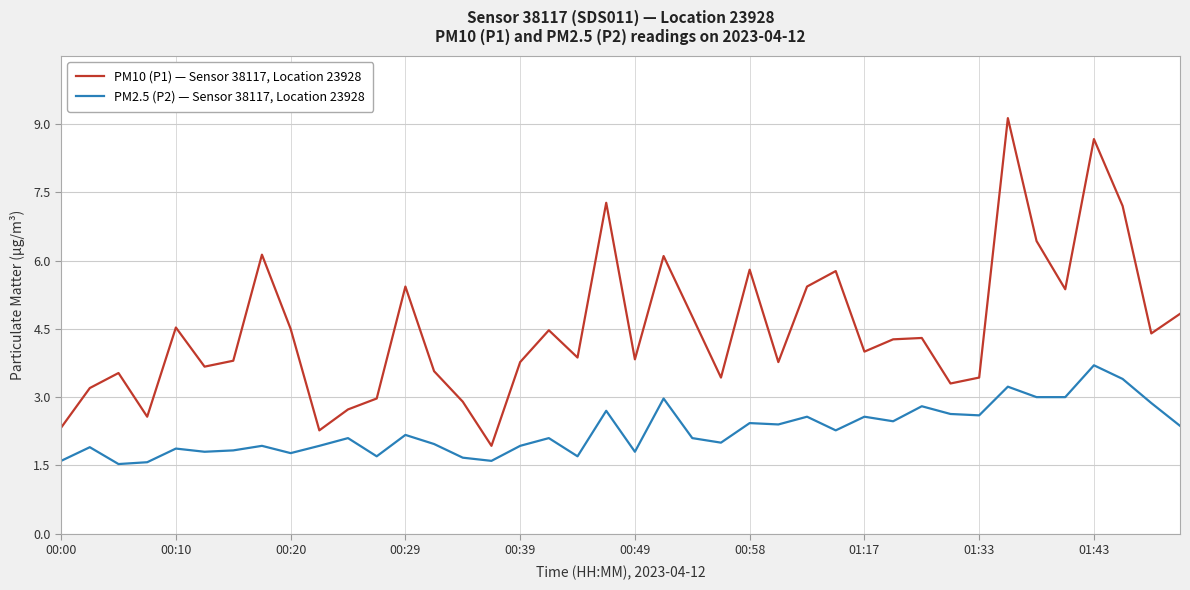

What is the minimum value shown in the chart?

1.5